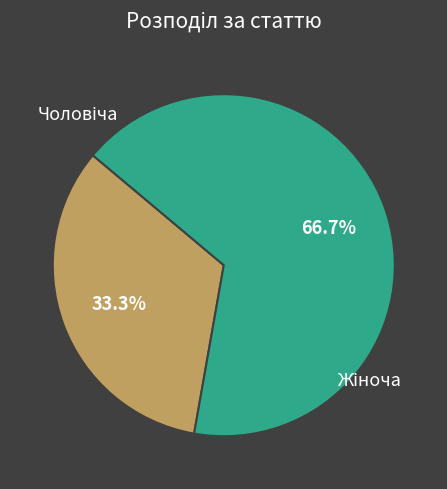

Is there any slice that represents more than half of the pie?

Yes